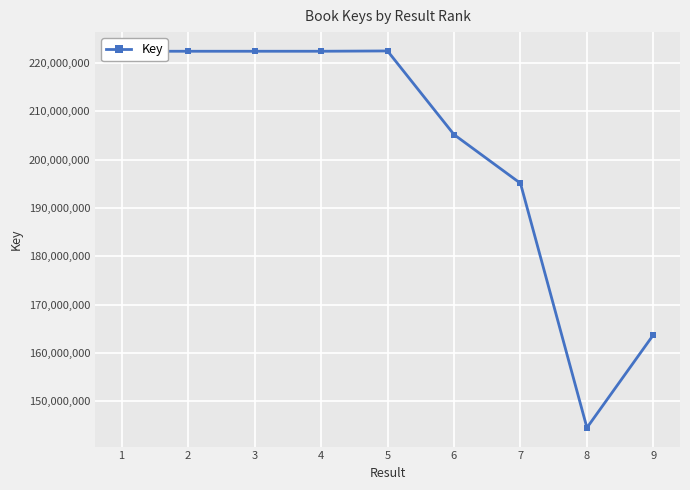

True or false: the data shows 222429118 at 3.

True